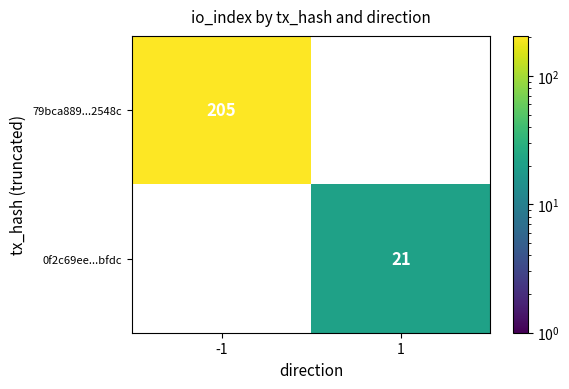

The 0f2c69ee...bfdc series shows 15 at 1. True or false?

False